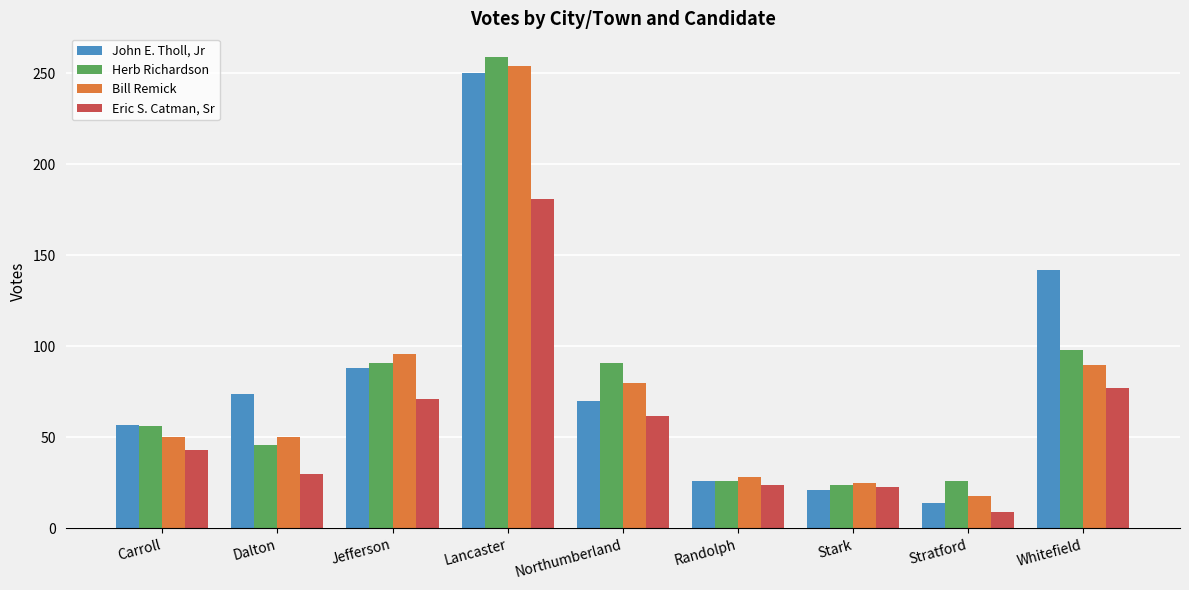

What is the greatest value displayed?

259